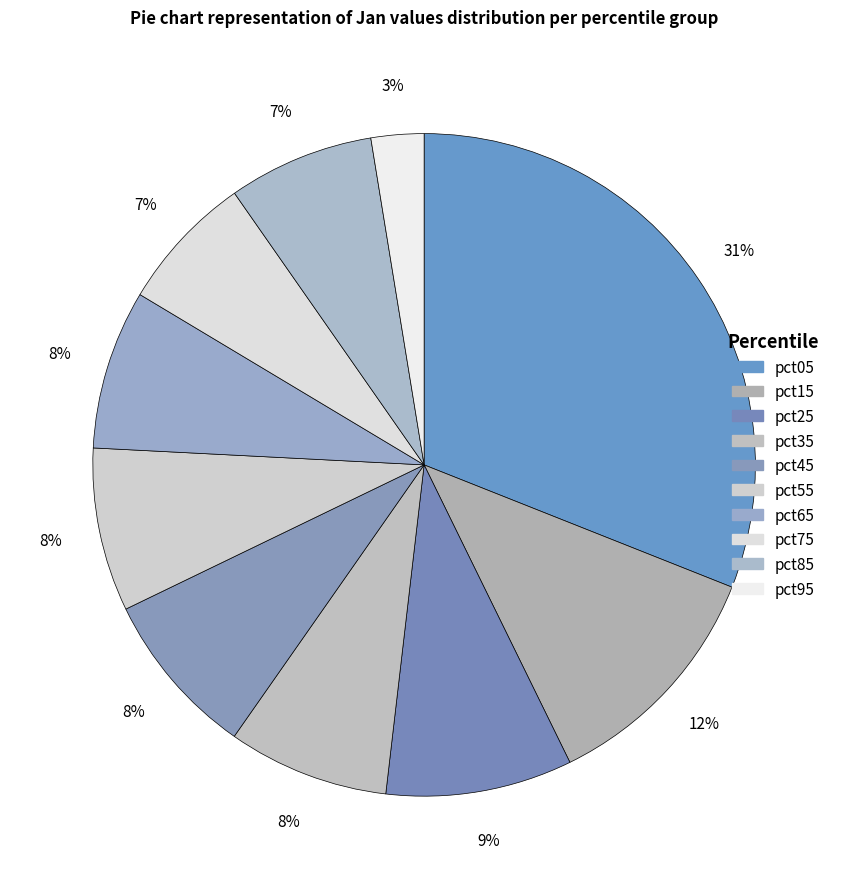

Which has a higher value, pct95 or pct25?

pct25